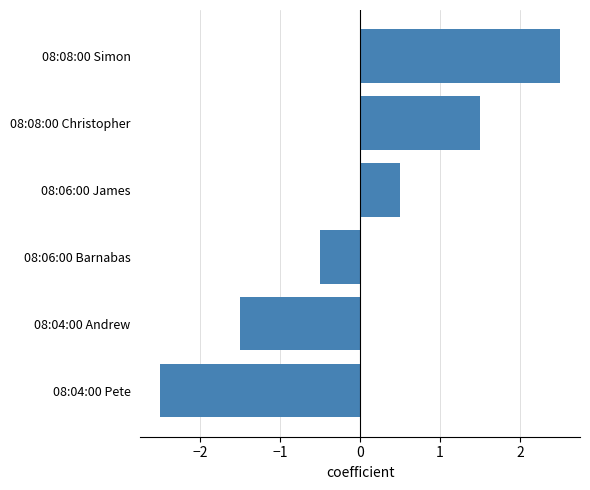

Reading bottom to top, extract all data points from this chart.

08:04:00 Pete=-2.5	08:04:00 Andrew=-1.5	08:06:00 Barnabas=-0.5	08:06:00 James=0.5	08:08:00 Christopher=1.5	08:08:00 Simon=2.5